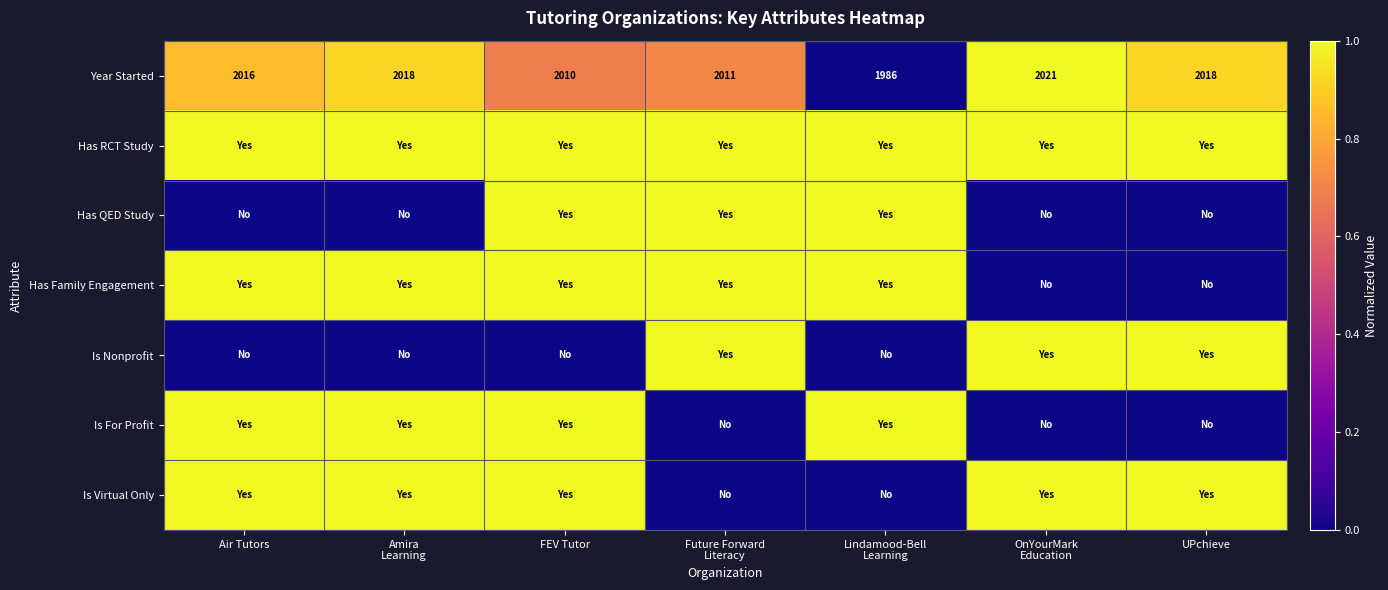

Which has a higher value, Air Tutors or FEV Tutor?

Air Tutors